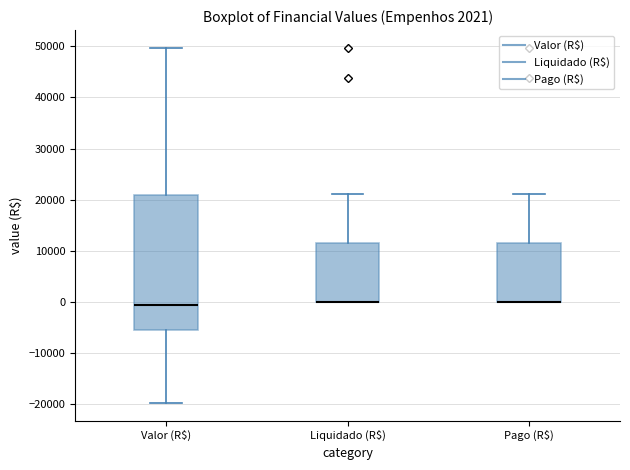

Which box is the tallest, from its lower edge to its upper edge?

Valor (R$)